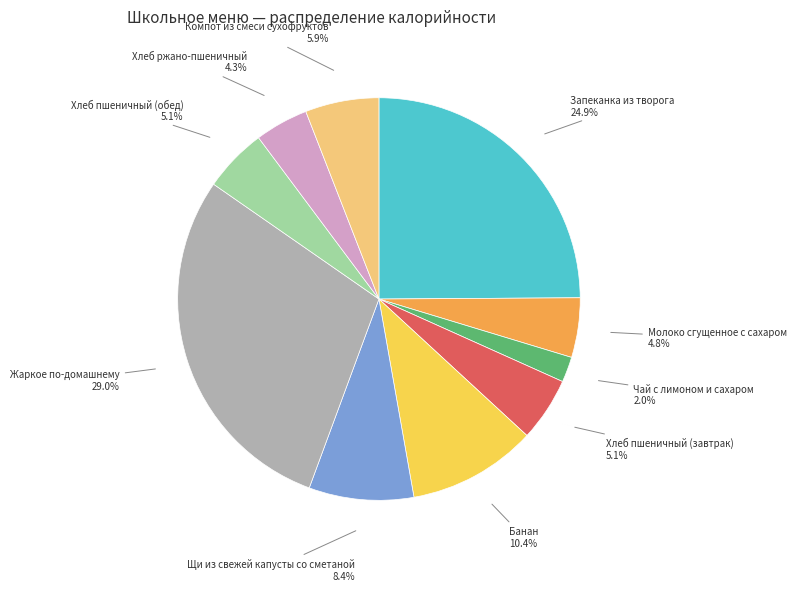

To the nearest percent, what is the difference between the largest and smallest slice percentages?

27%